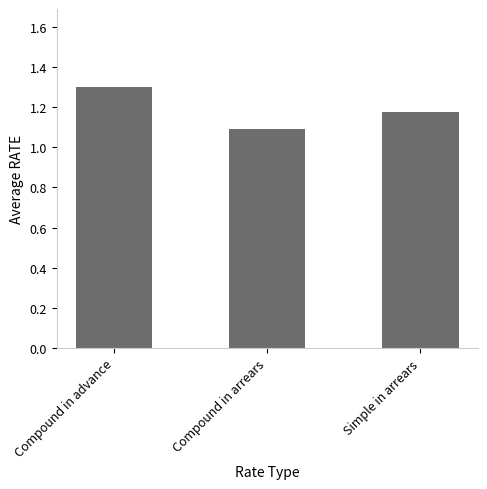

Rank the categories by value from highest to lowest.

Compound in advance, Simple in arrears, Compound in arrears